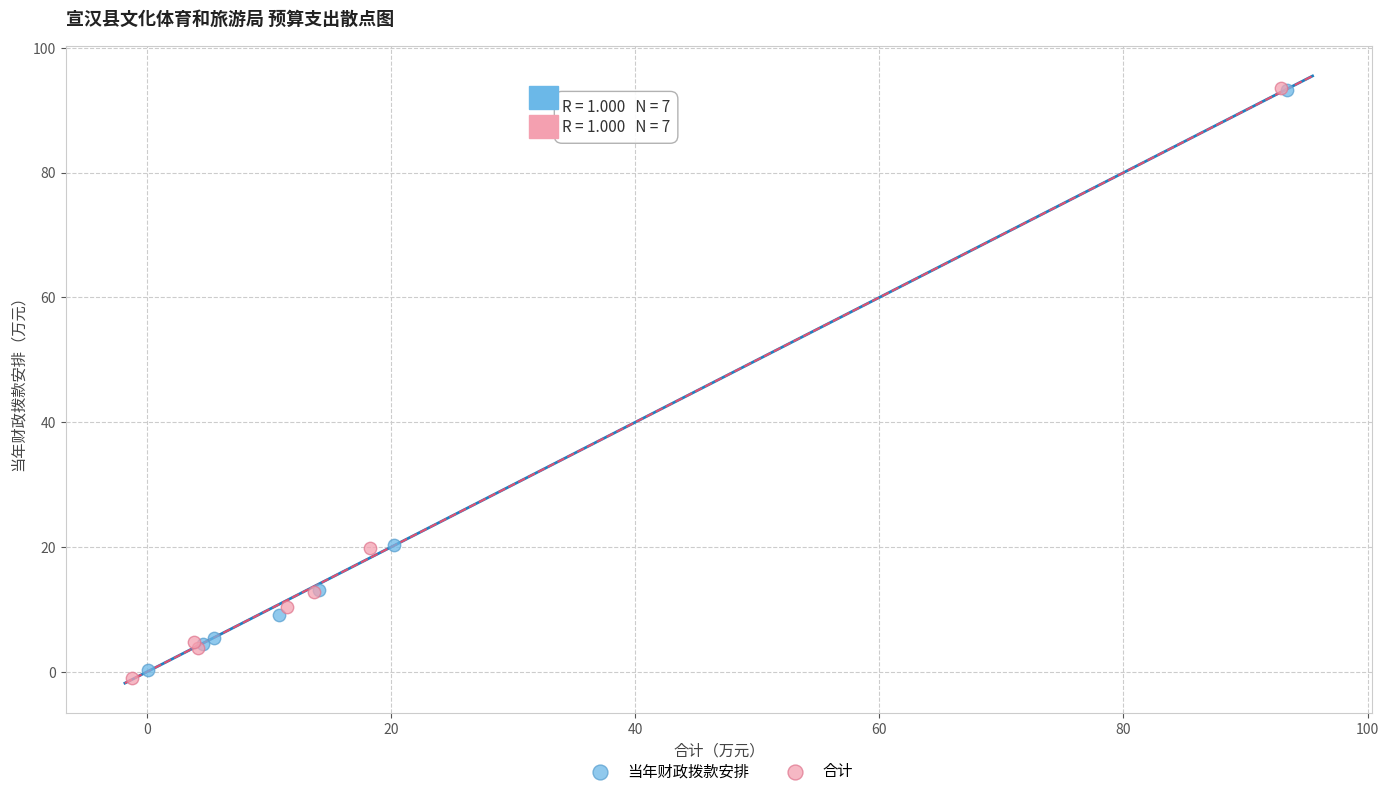

What are all the series names shown in the legend?

当年财政拨款安排, 合计